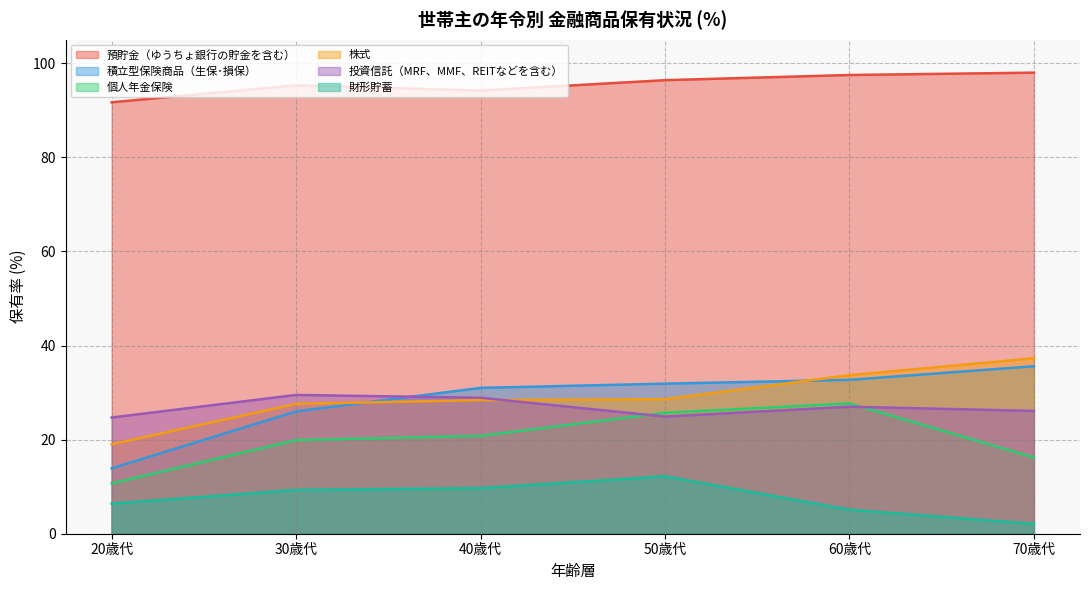

What is the total value across all series at 40歳代?

213.0